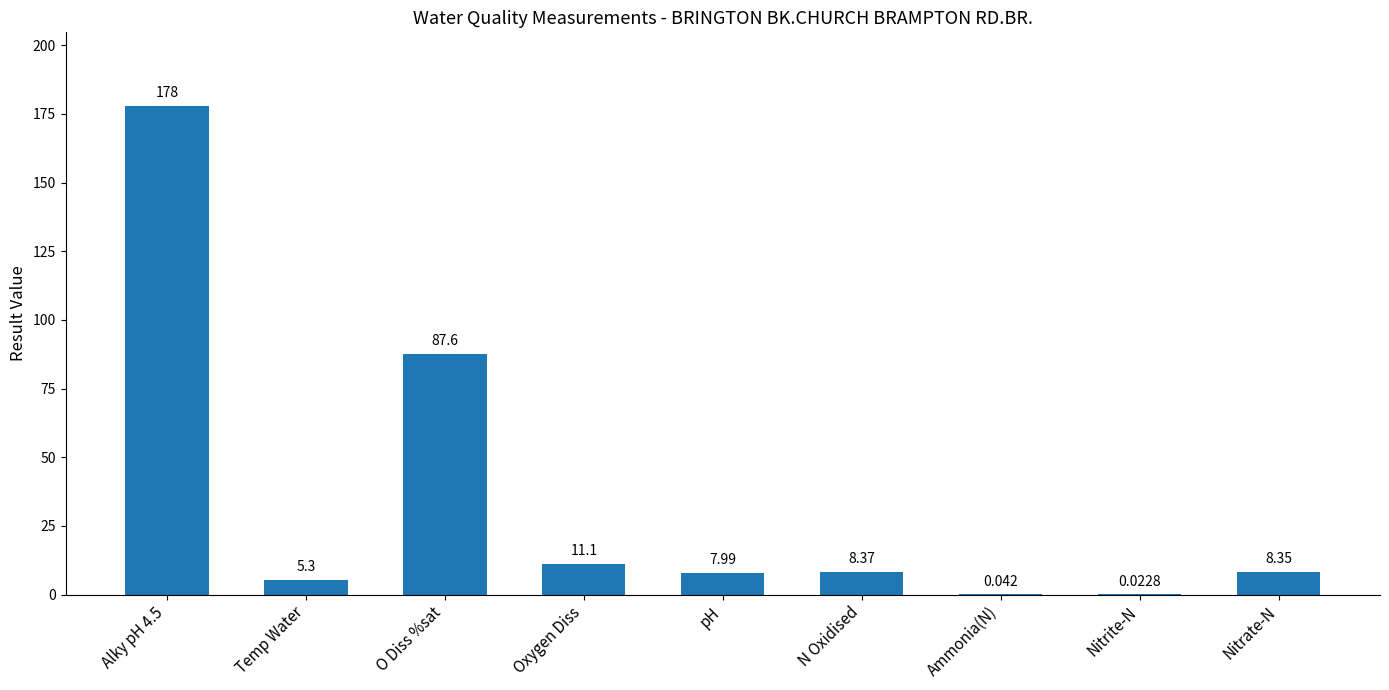

What is the average value?

34.1